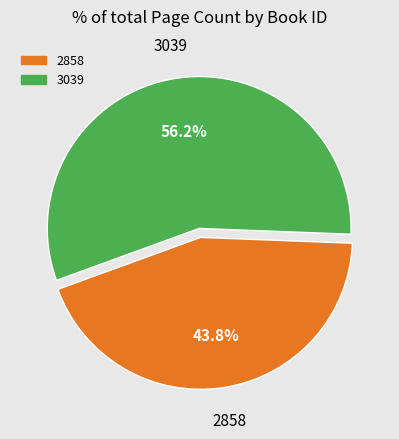

Do 3039 and 2858 together represent more than half of the pie?

Yes